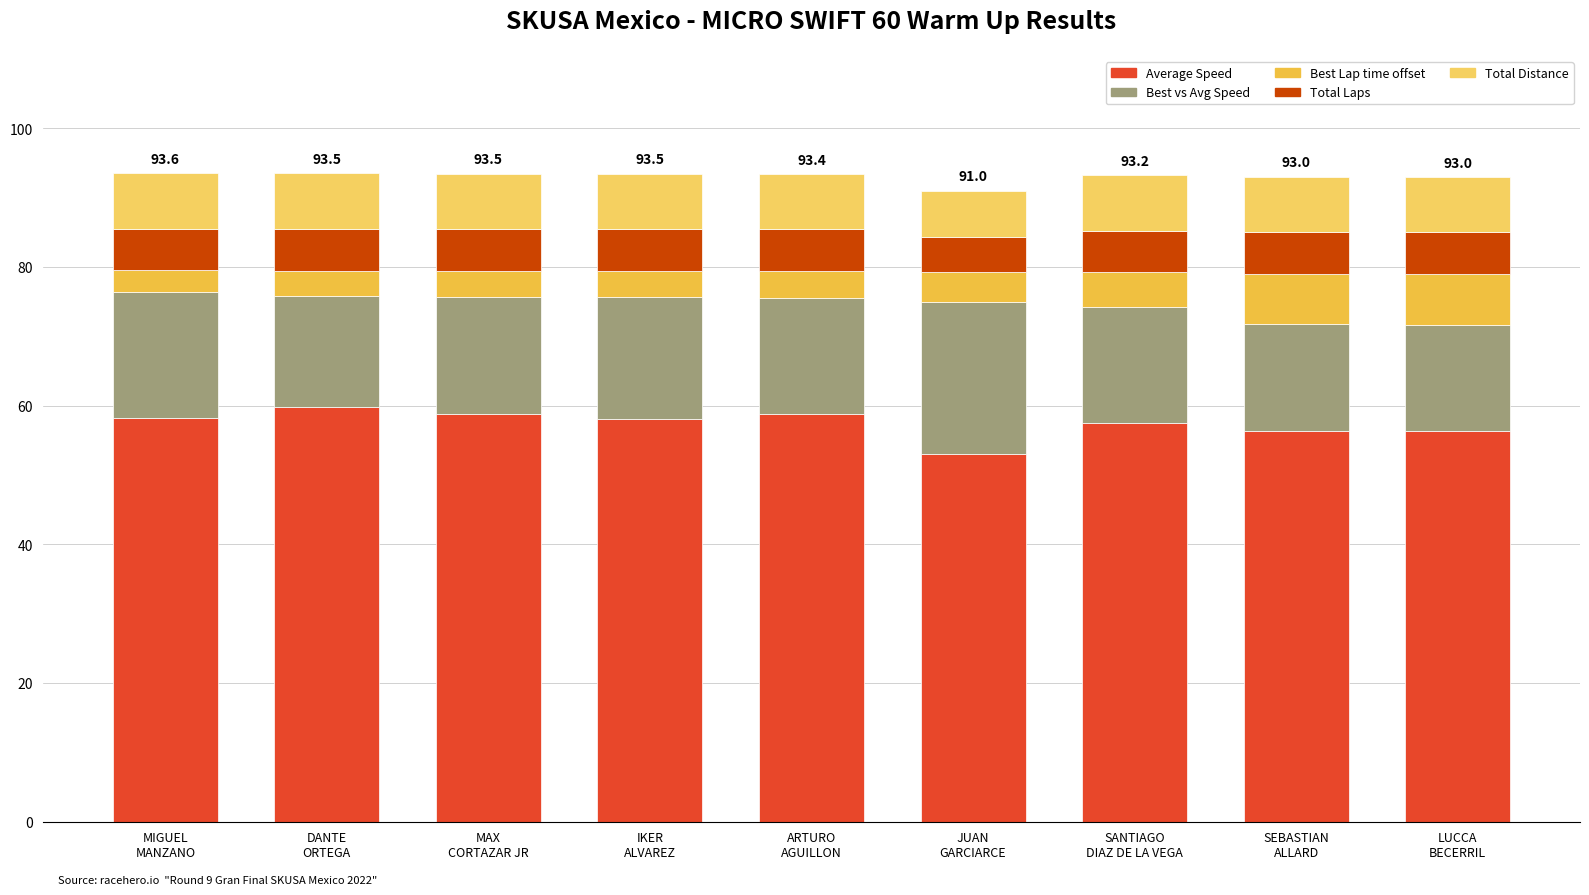

How many data points in Average Speed are less than 58?

4